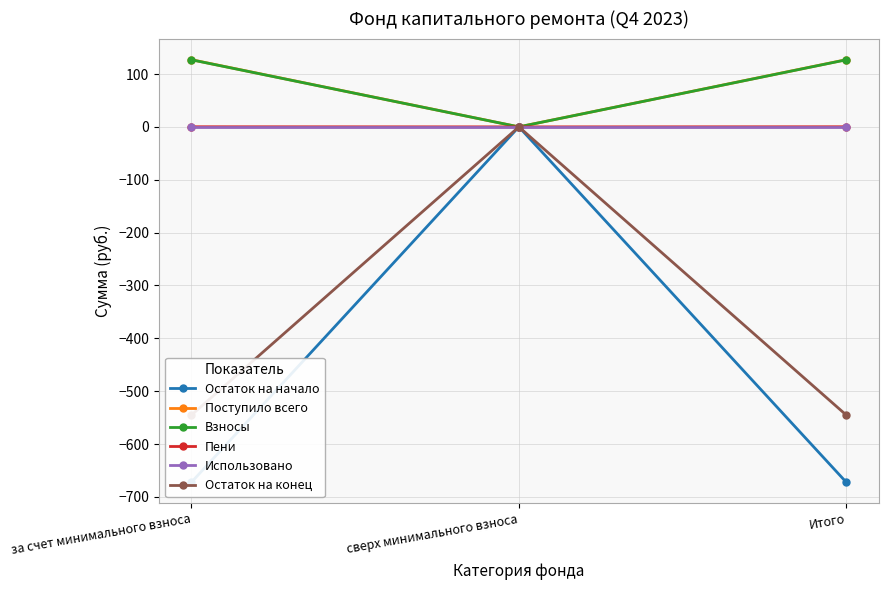

Reading right to left, transcribe all the data shown in this chart.

Остаток на начало: -672.1	0.0	-672.1
Поступило всего: 127.1	0.0	127.1
Взносы: 126.9	0.0	126.9
Пени: 0.2	0.0	0.2
Использовано: 0.0	0.0	0.0
Остаток на конец: -545.0	0.0	-545.0